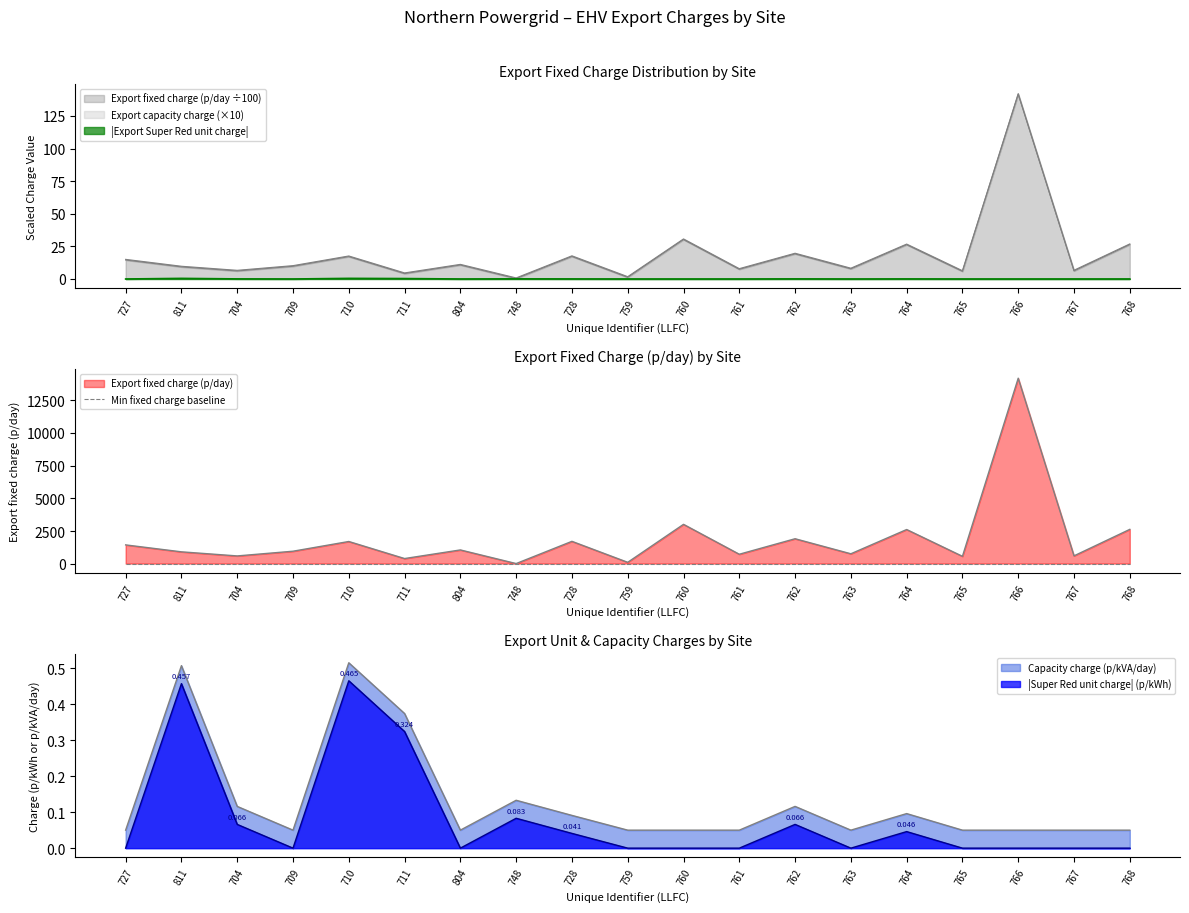

What is the label of the 15th point from the right?

710